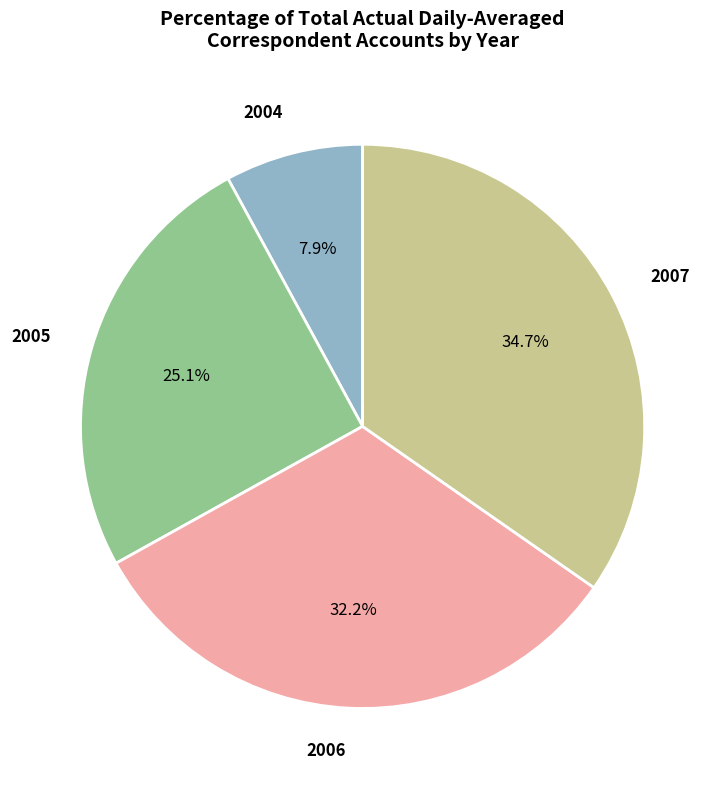

What portion of the pie excludes 2004?

92.1%